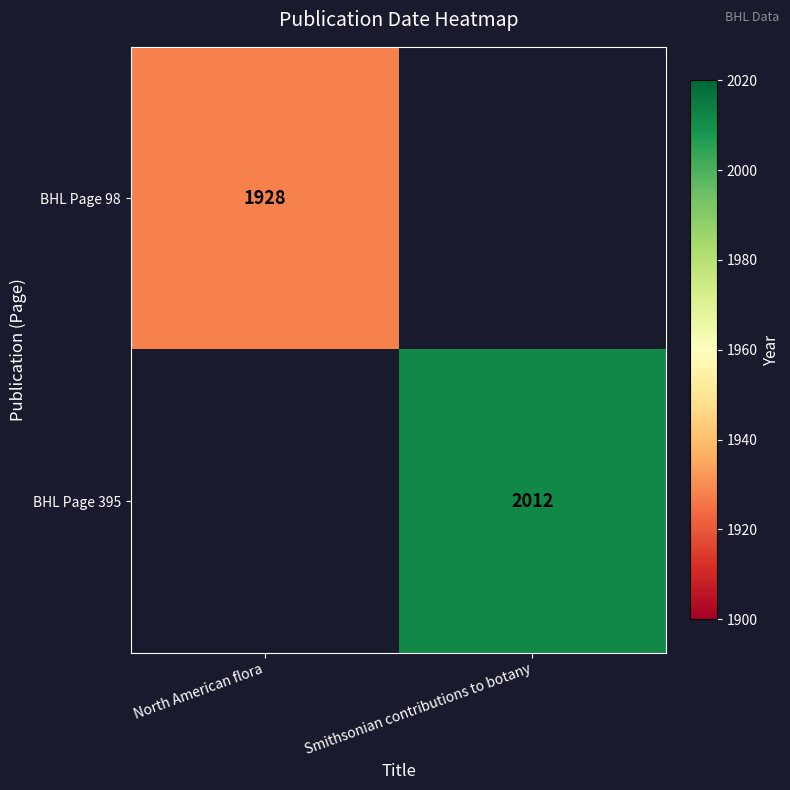

What is the maximum value shown in the chart?

2012.0